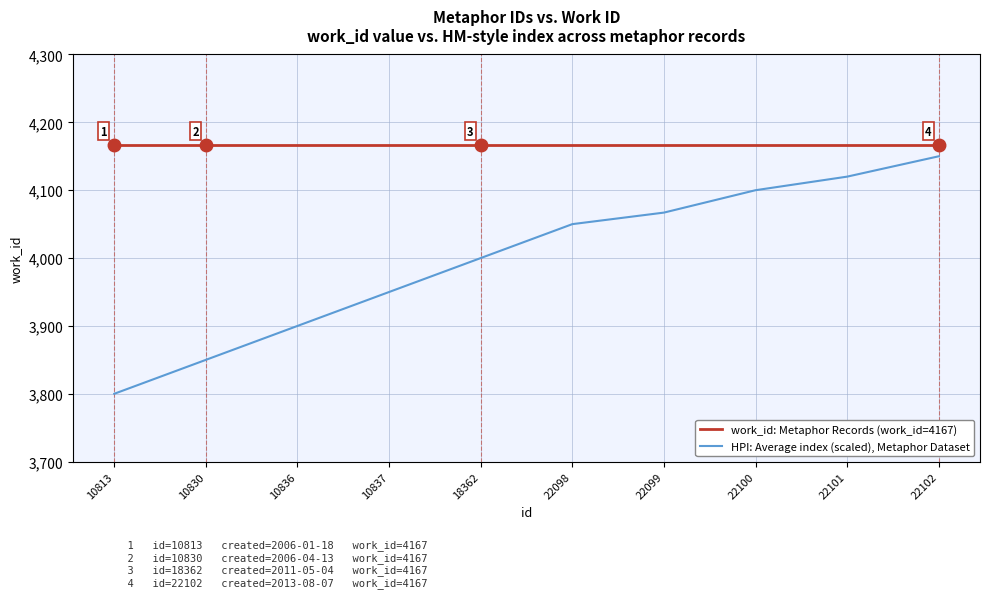

Which series has the largest total across all categories?

work_id: Metaphor Records (work_id=4167)